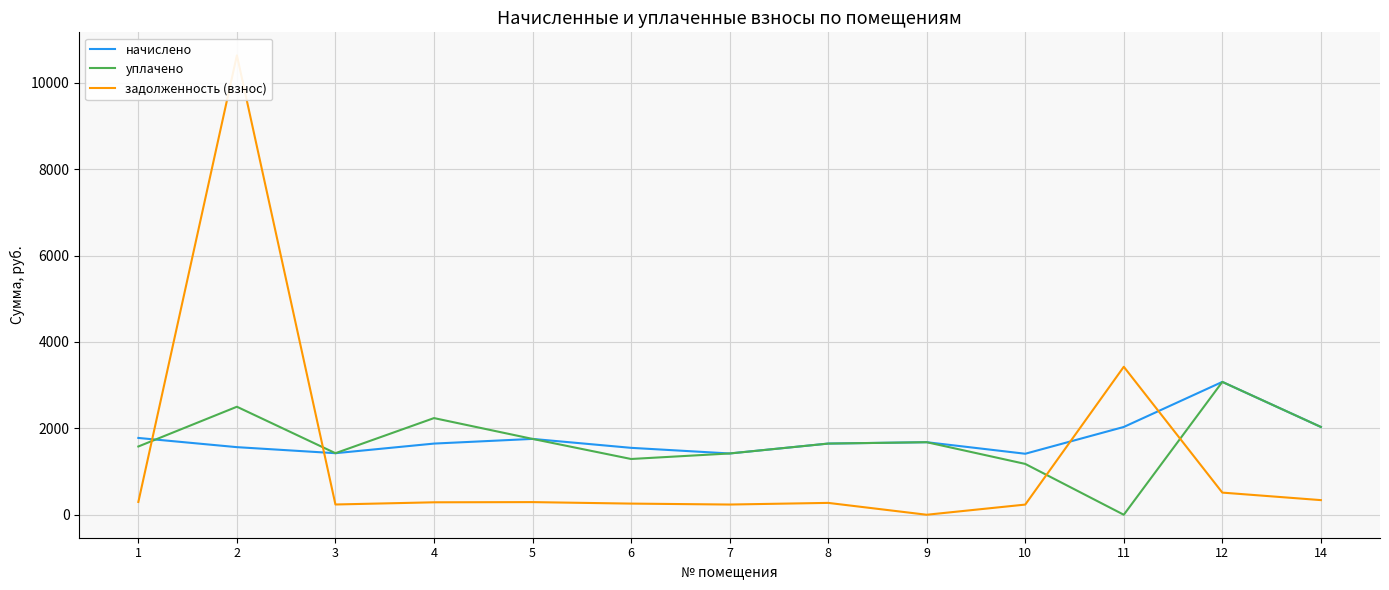

What are all the series names shown in the legend?

начислено, уплачено, задолженность (взнос)